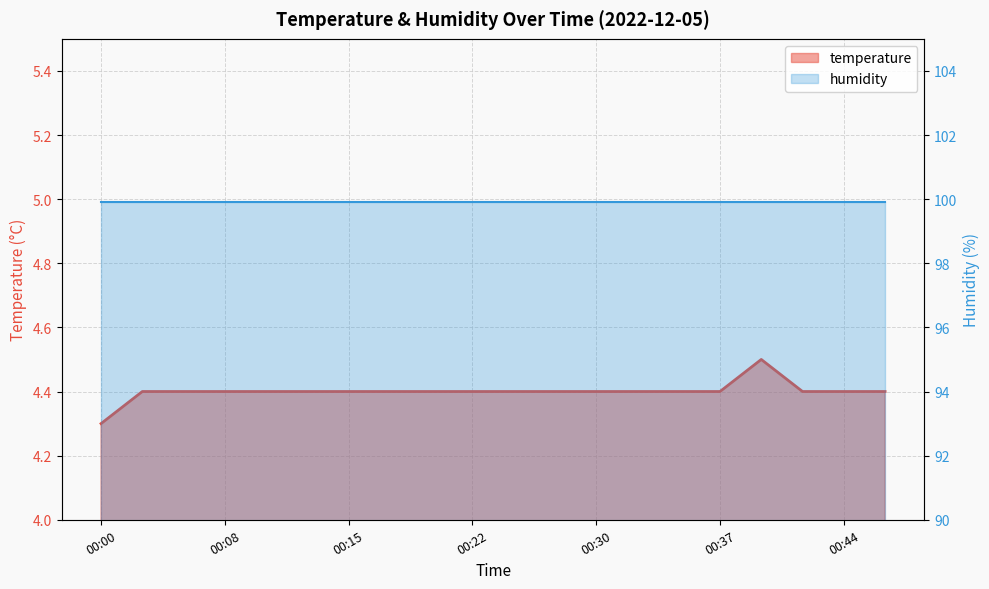

Where is the data nearest to the value 4?

00:00